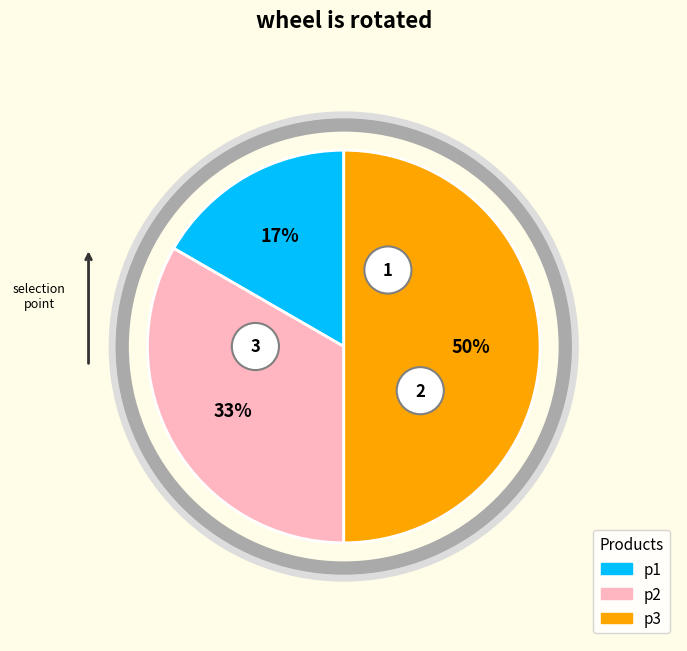

Is it true that p3 is 64% of the pie?

False